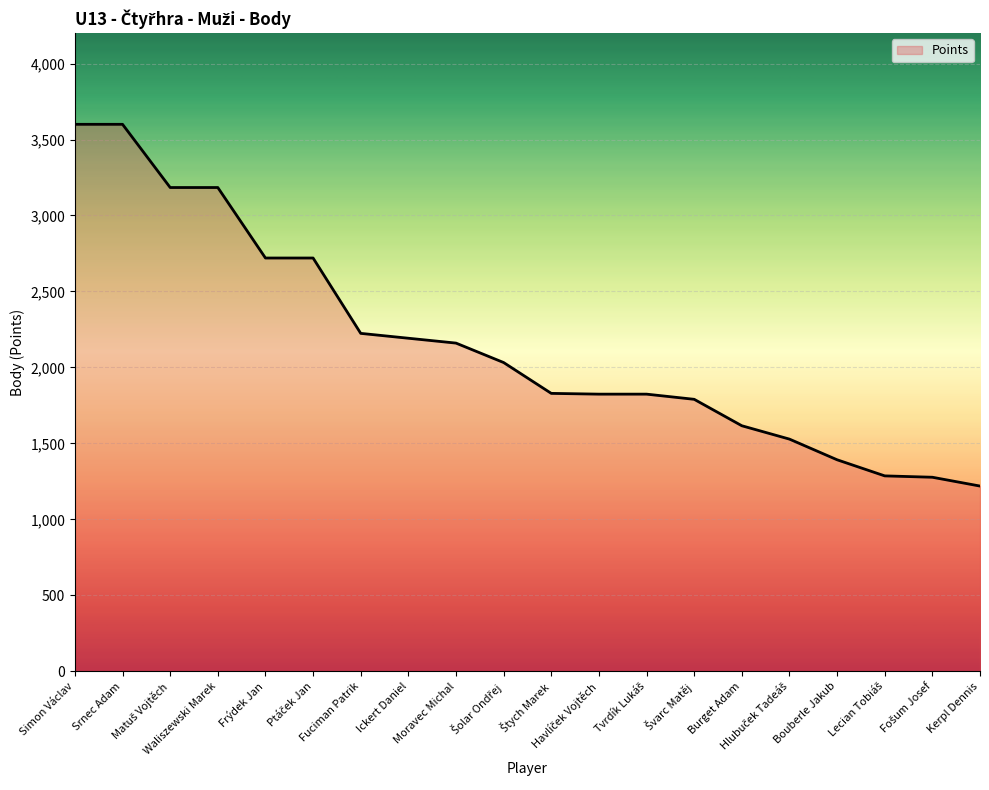

What is the difference between the maximum and minimum values?

2381